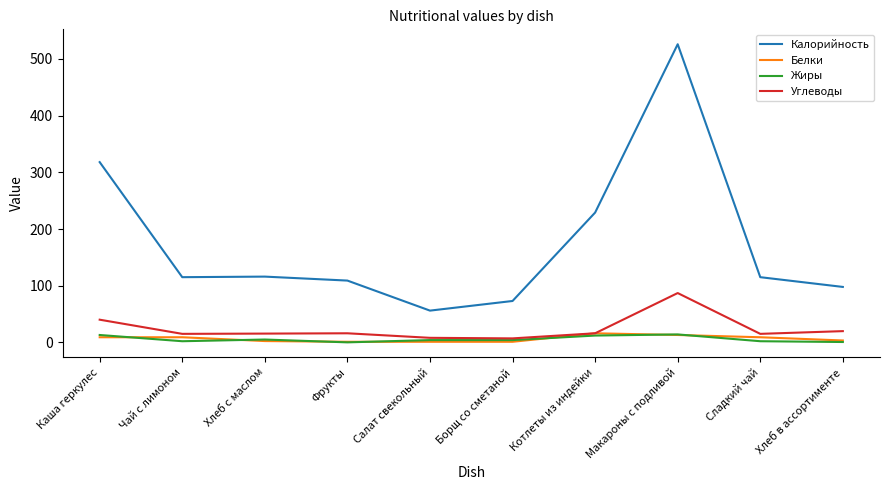

What is the approximate value of Углеводы at Фрукты?

16.0